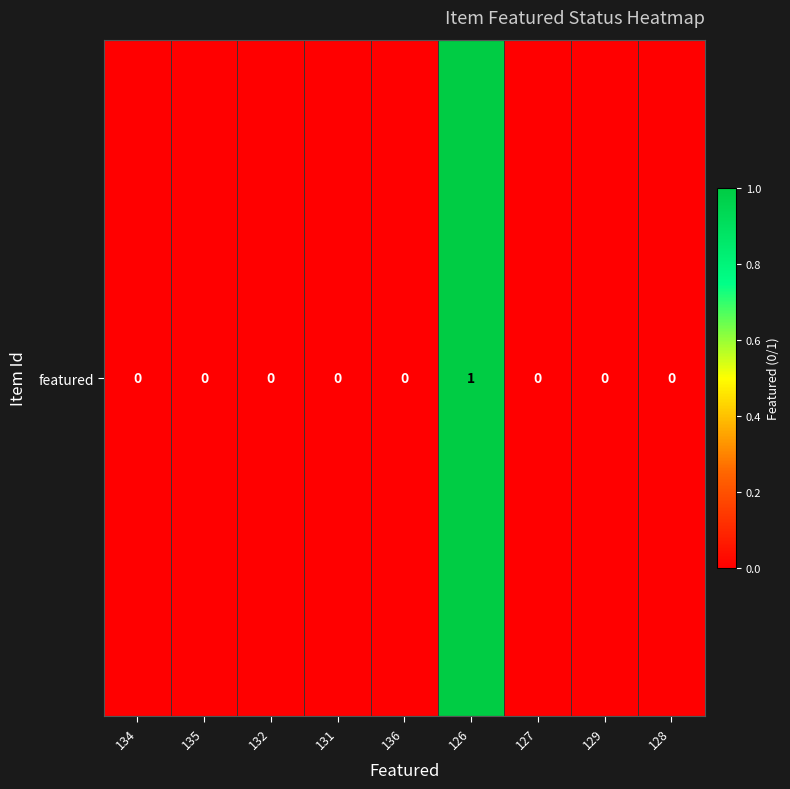

The value at 131 is 0. True or false?

True